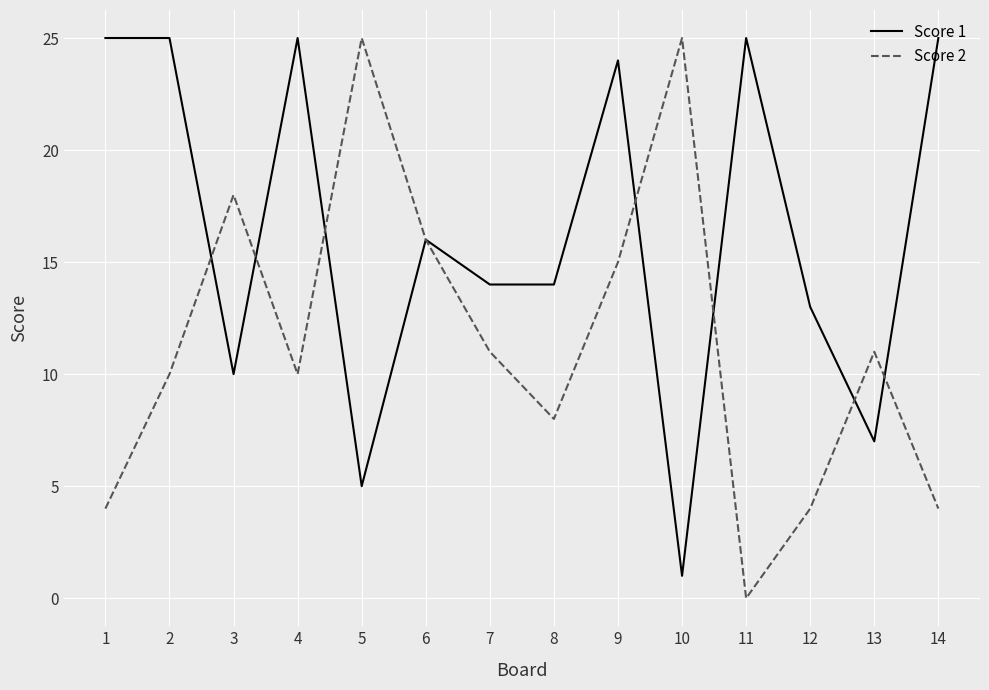

The Score 1 series shows 24 at 8. True or false?

False